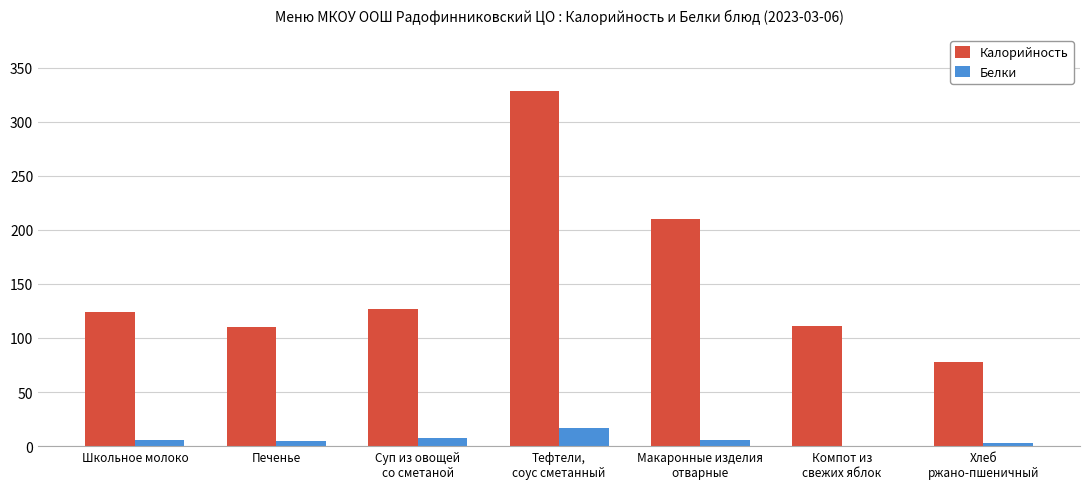

At which label does Белки first exceed 5?

Школьное молоко